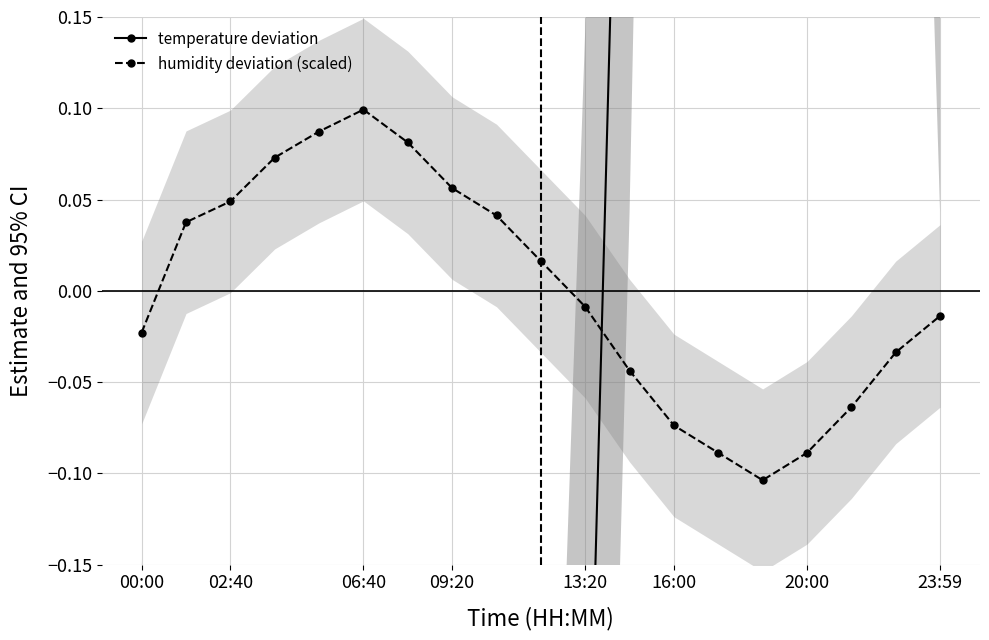

At which category does humidity deviation (scaled) reach its first local peak?

06:40